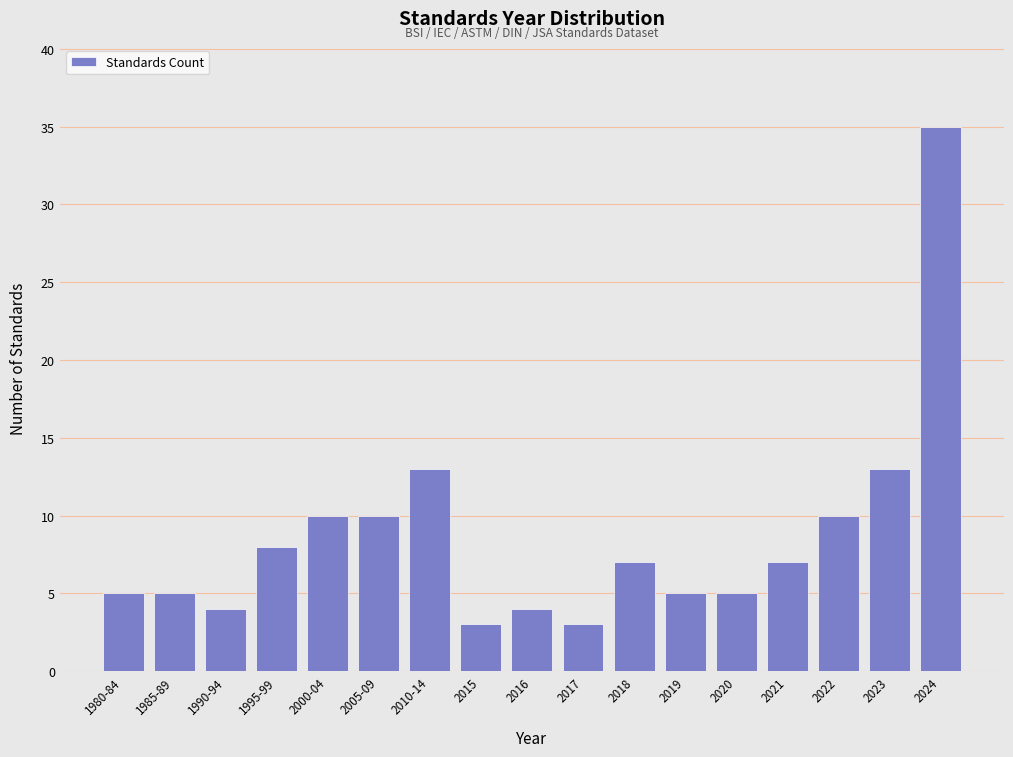

Reading left to right, list all the values displayed in this chart.

5	5	4	8	10	10	13	3	4	3	7	5	5	7	10	13	35